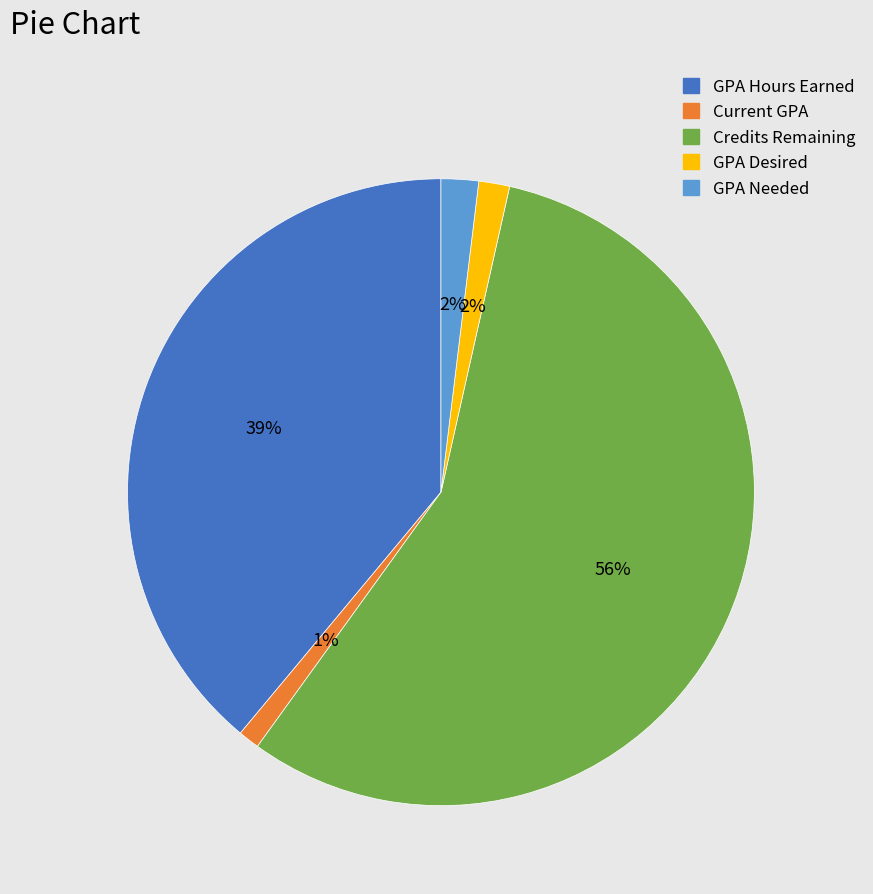

To the nearest percent, what is the average slice percentage?

20%